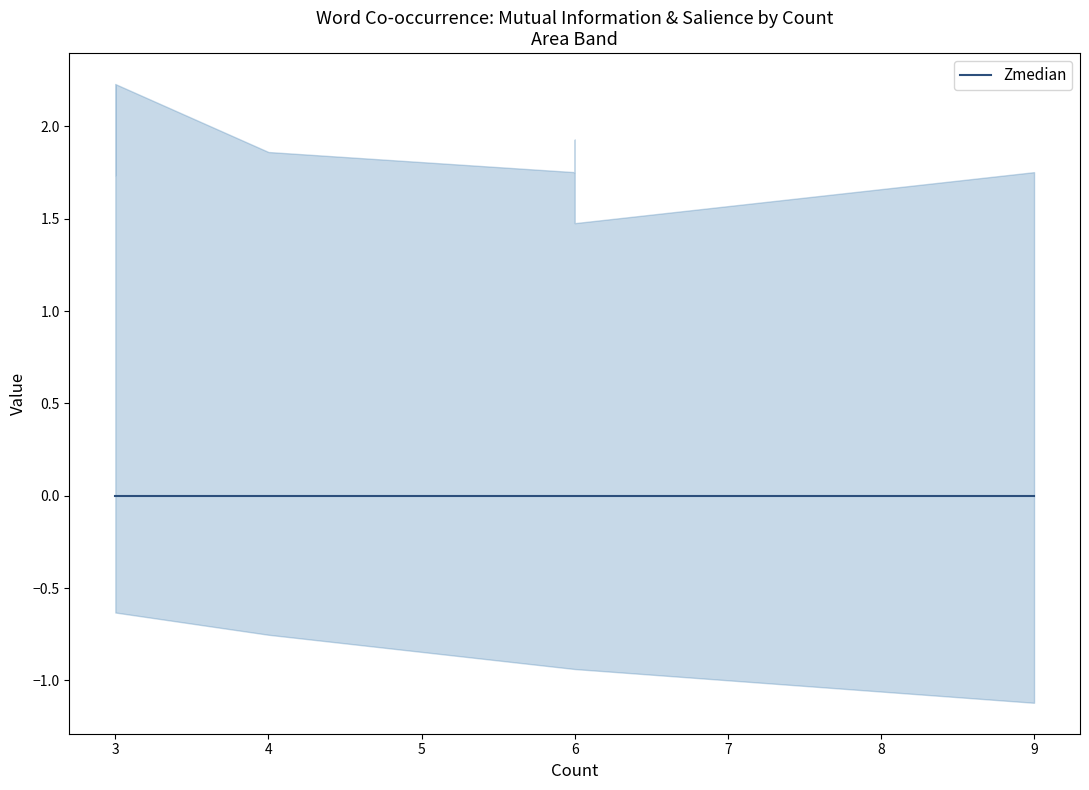

What is the sum of the Mutual Information values at 3 and 6?

3.9